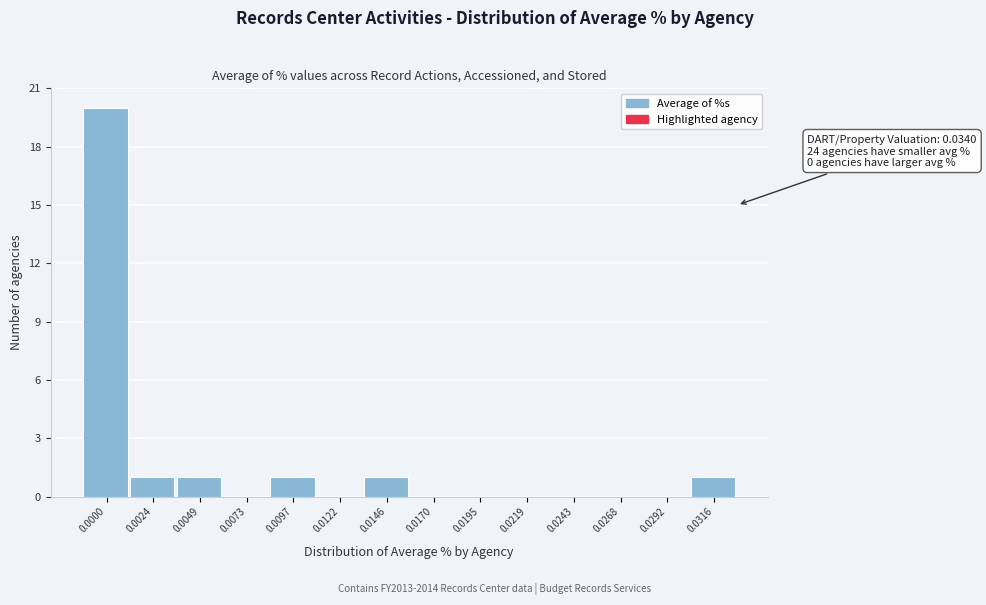

Reading left to right, extract all data points from this chart.

0.0000=20	0.0024=1	0.0049=1	0.0073=0	0.0097=1	0.0122=0	0.0146=1	0.0170=0	0.0195=0	0.0219=0	0.0243=0	0.0268=0	0.0292=0	0.0316=1